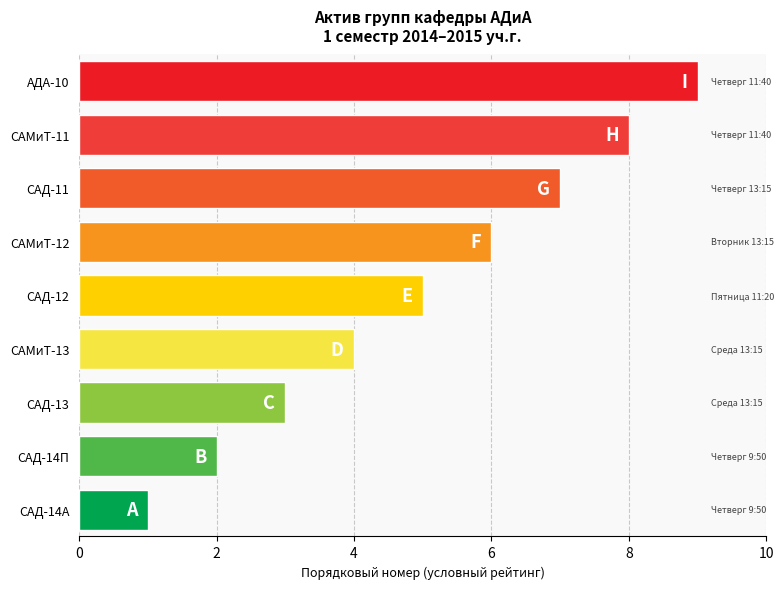

Reading right to left, what are all the values shown in this chart?

8=9	7=8	6=7	5=6	4=5	3=4	2=3	1=2	counts=1